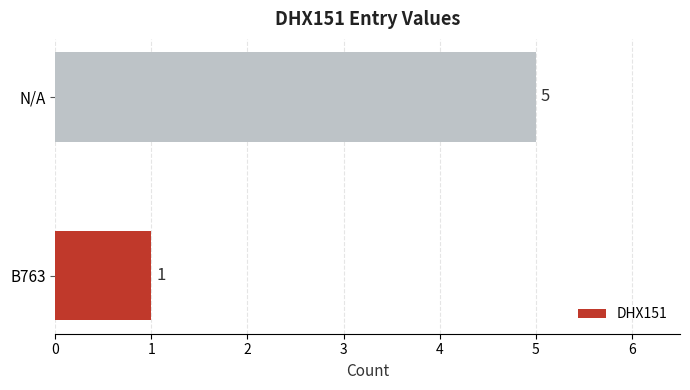

What is the smallest value displayed?

1